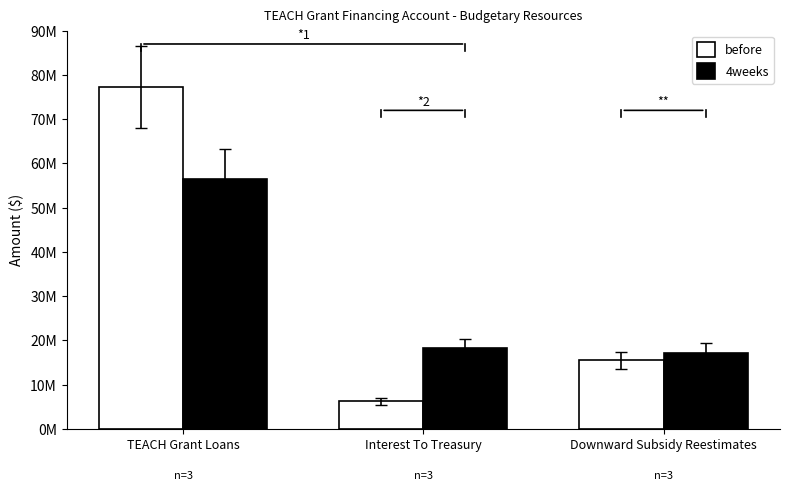

What is the sum of the 4weeks values at Interest To Treasury and TEACH Grant Loans?

74695247